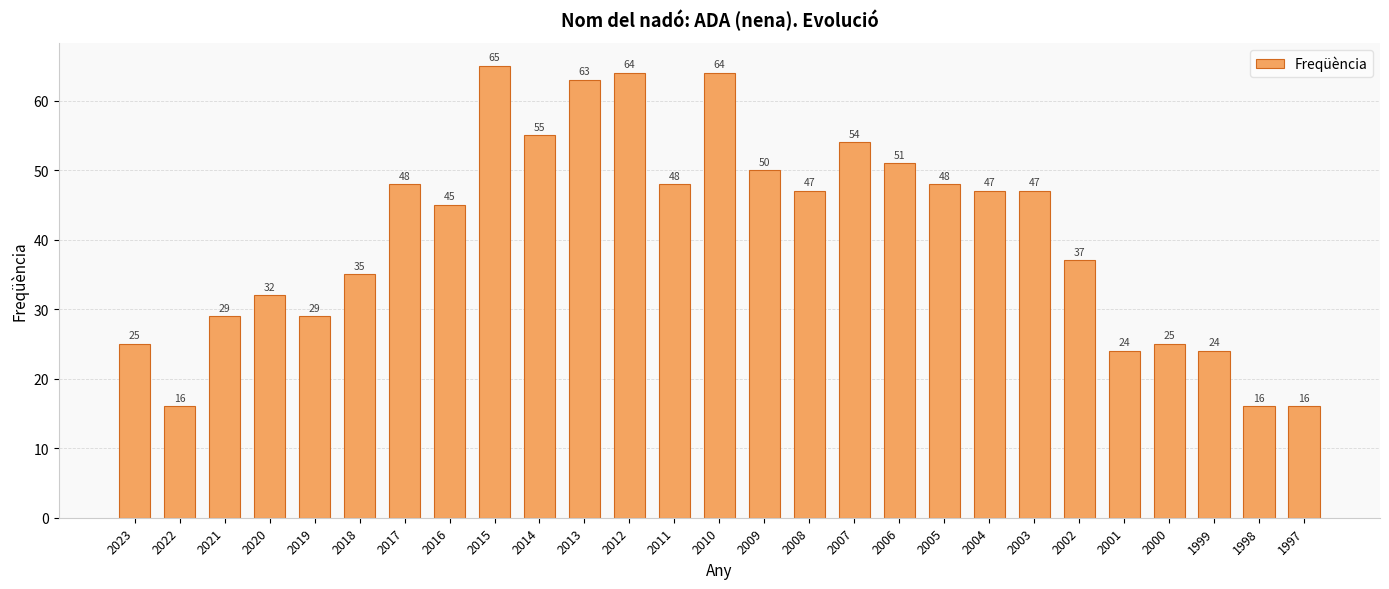

True or false: the data shows 20 at 2003.

False